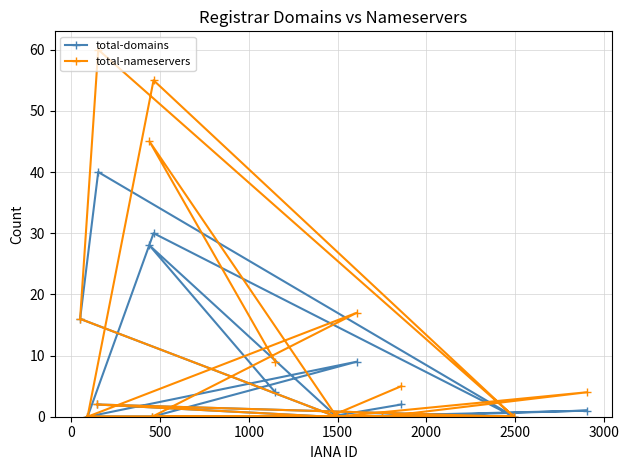

Does the chart have visible grid lines?

Yes